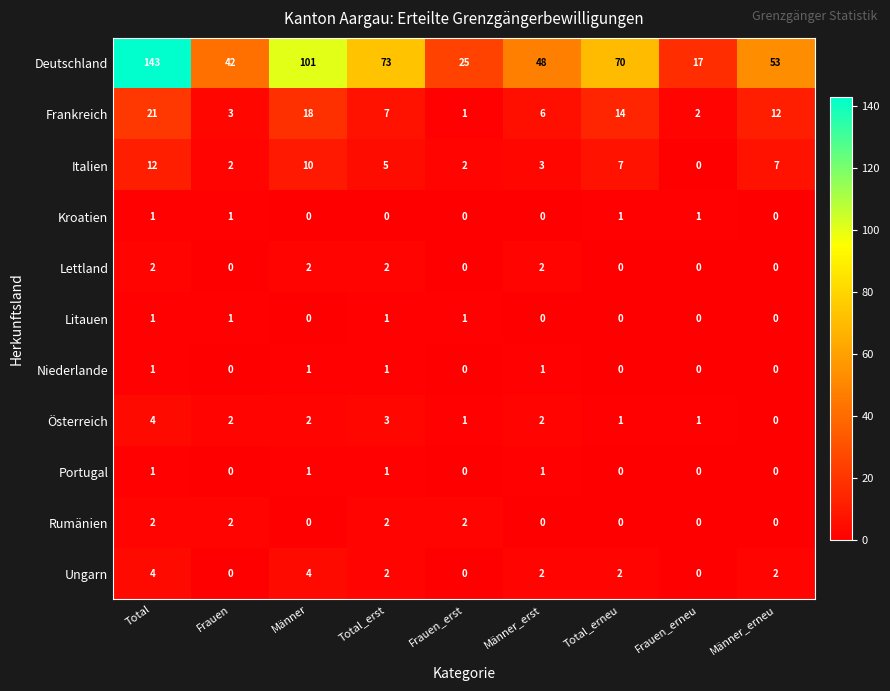

Where does the Italien series first go above 5?

Total